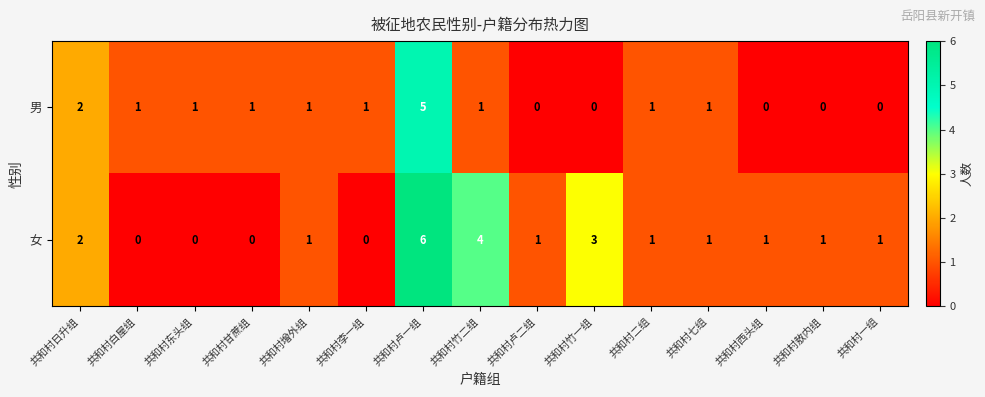

The value of 男 at 共和村竹一组 is 0. True or false?

True